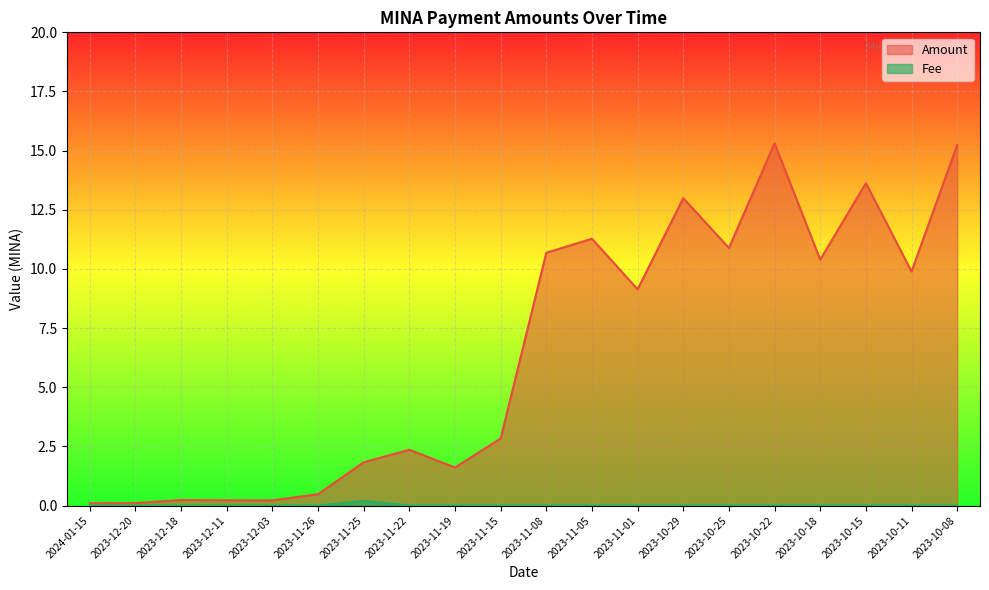

At which label does Amount first exceed 9?

2023-11-08